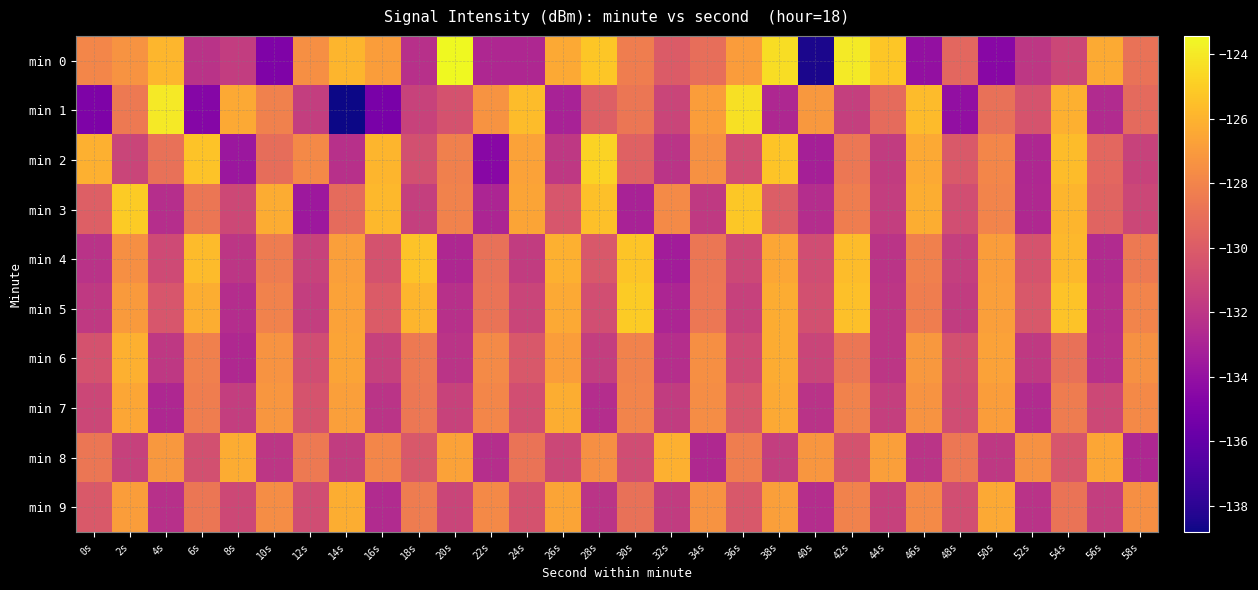

At which category does the chart reach its peak across all series?

20s